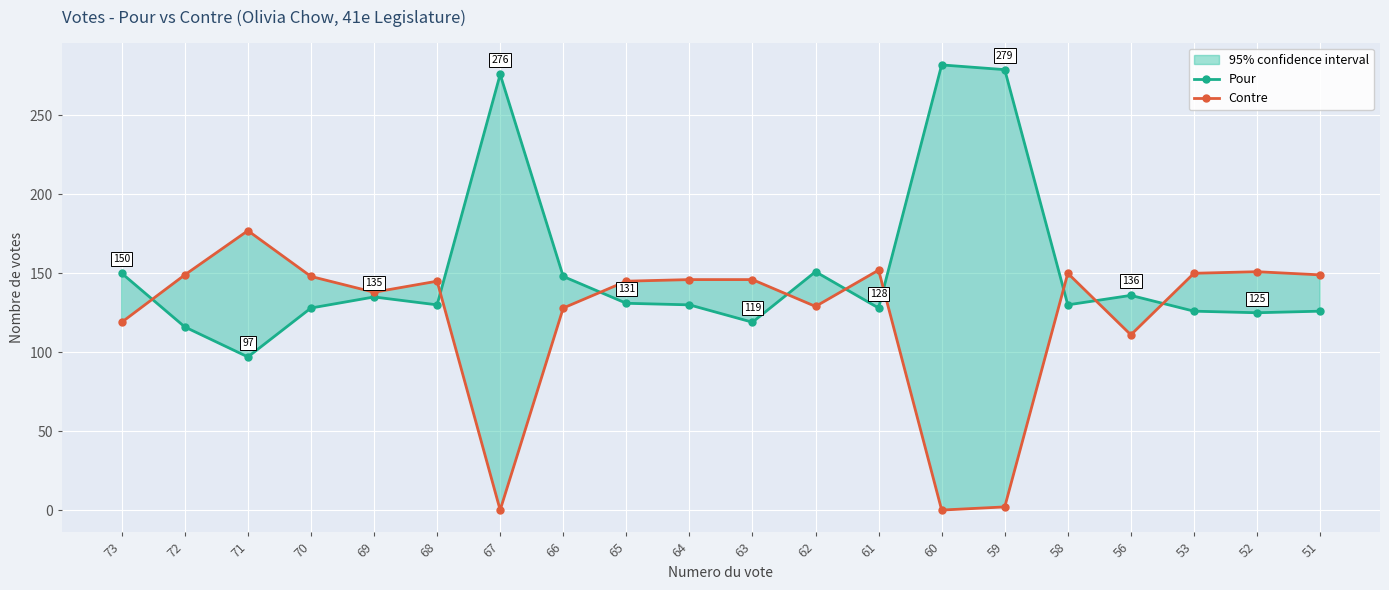

What is the difference between the second highest and minimum values in the Contre series?

152